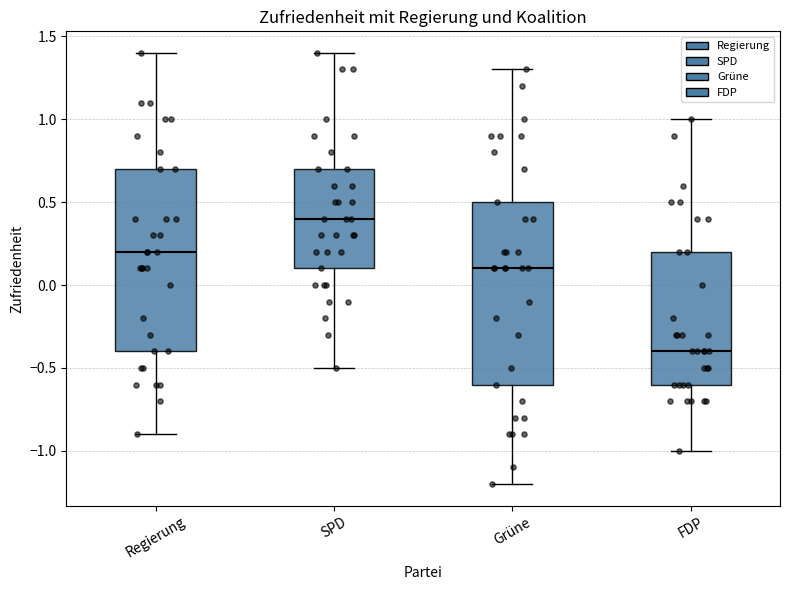

Reading left to right, read every box against the y-axis: the position of its median line, the range the box covers, and the ends of its whiskers. The values are not printed on the chart, so give them approximately, as read against the axis.

Regierung: median 0.2, box -0.4 to 0.7, whiskers -0.9 to 1.4
SPD: median 0.4, box 0.1 to 0.7, whiskers -0.5 to 1.4
Grüne: median 0.1, box -0.6 to 0.5, whiskers -1.2 to 1.3
FDP: median -0.4, box -0.6 to 0.2, whiskers -1.0 to 1.0